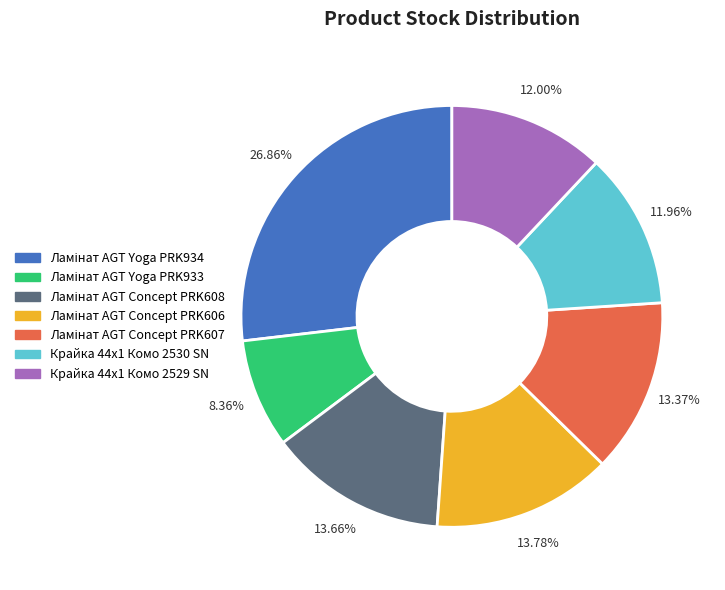

Is there a majority slice in this chart?

No